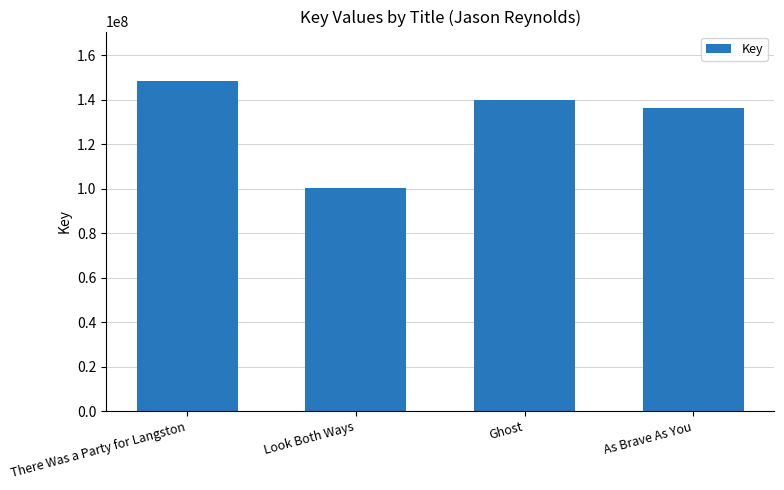

What is the sum of all values?

524516966